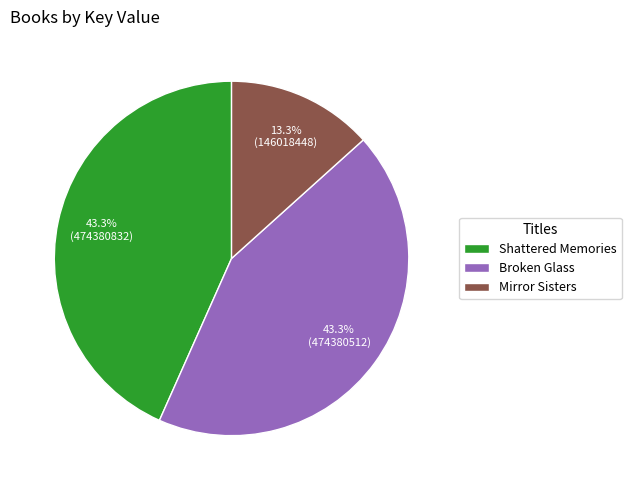

How many segments does this pie chart have?

3